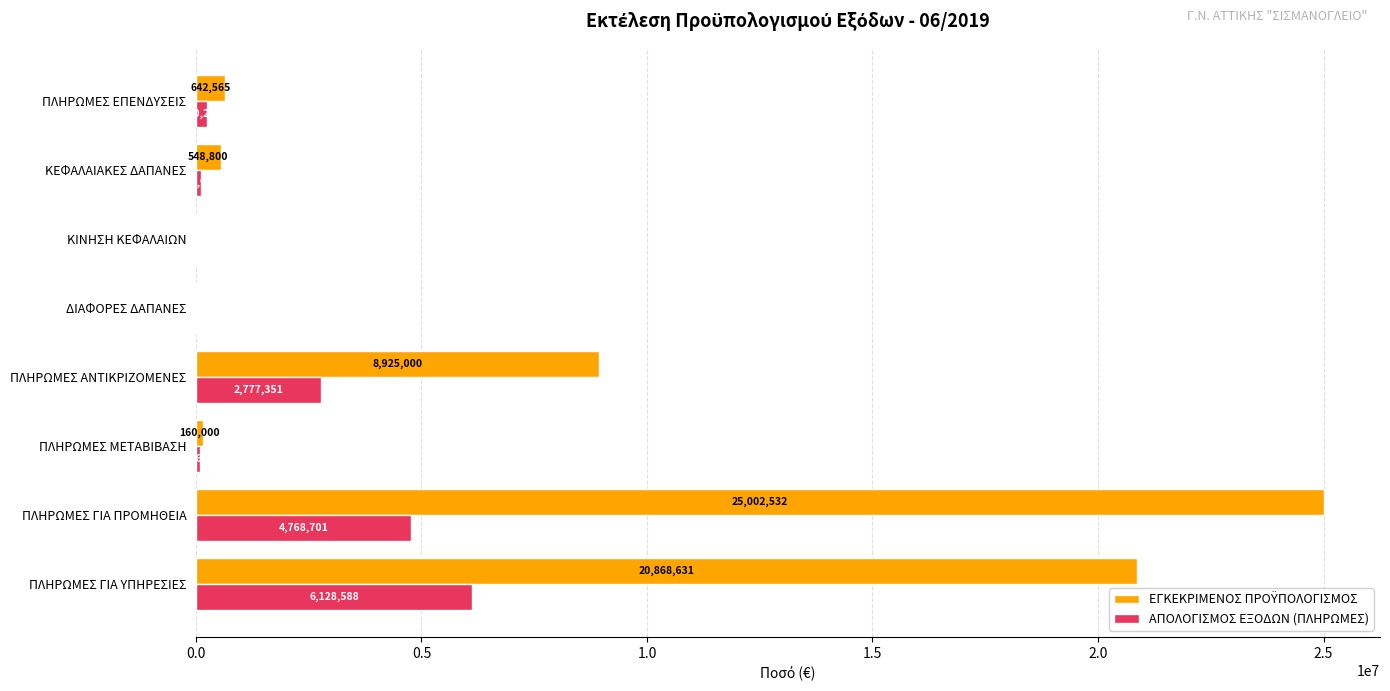

The value of ΑΠΟΛΟΓΙΣΜΟΣ ΕΞΟΔΩΝ (ΠΛΗΡΩΜΕΣ) at ΔΙΑΦΟΡΕΣ ΔΑΠΑΝΕΣ is 0. True or false?

True